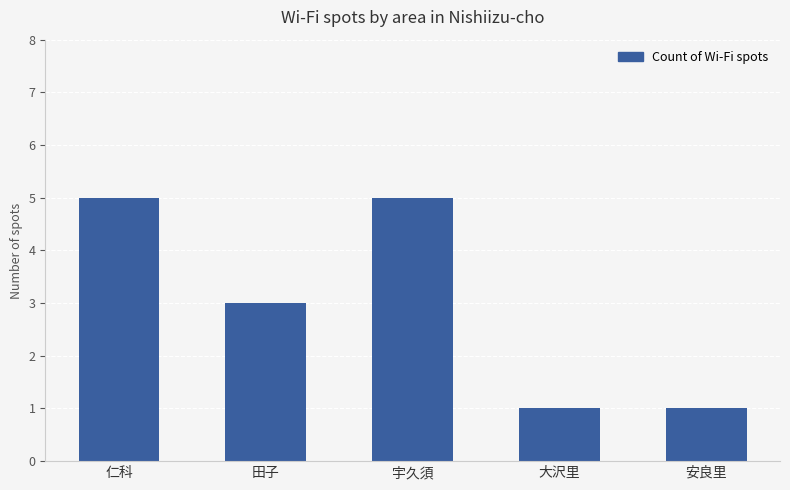

What is the label of the 4th bar from the left?

大沢里